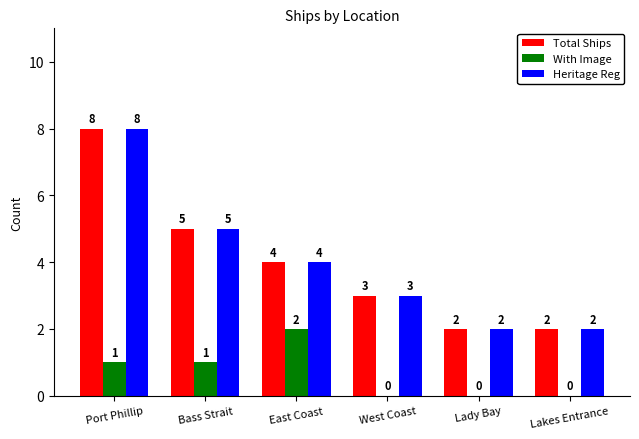

What is the sum of all Heritage Reg values?

24